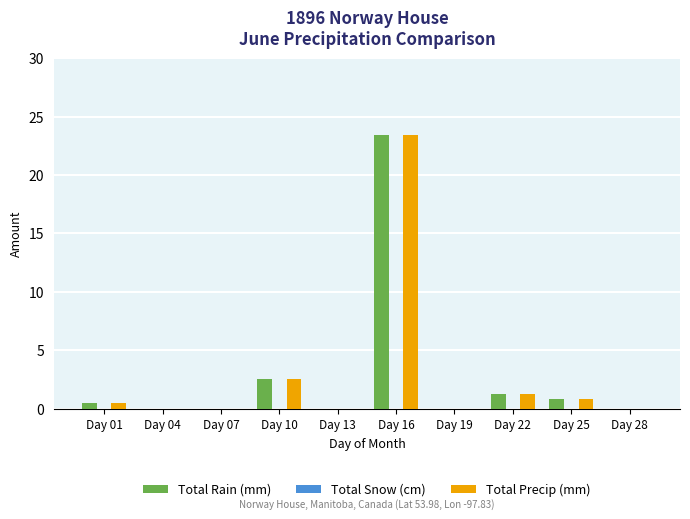

What is the average value of the Total Rain (mm) series?

2.9